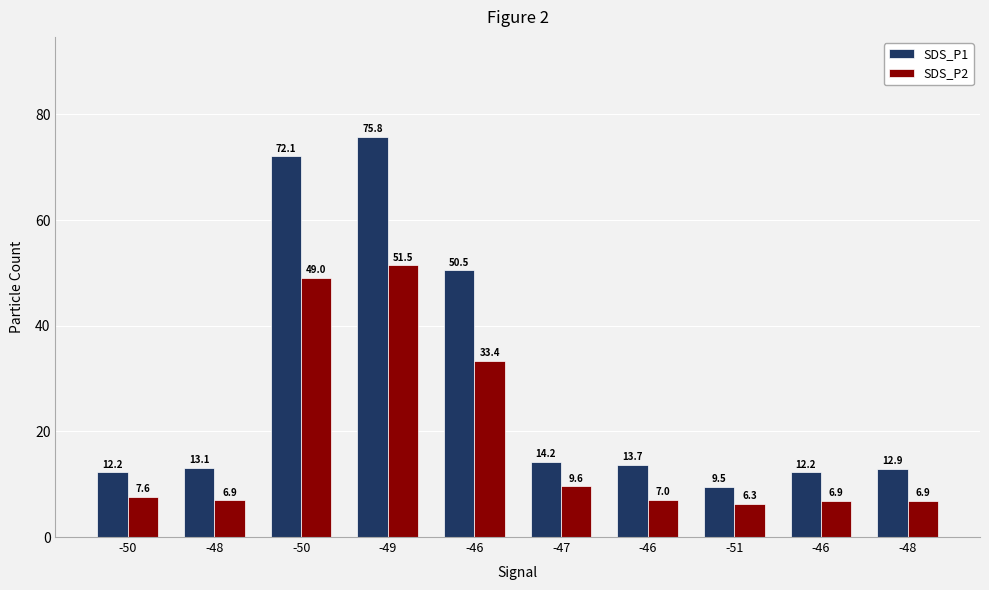

What is the difference between the SDS_P2 values at -48 and -49?

44.5